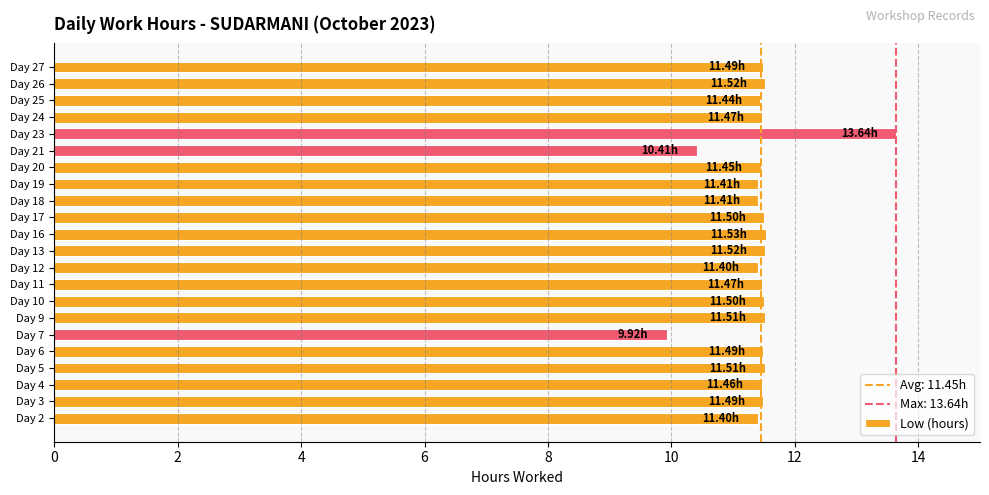

What is the ratio of the value at Day 25 to the value at Day 20?

1.0